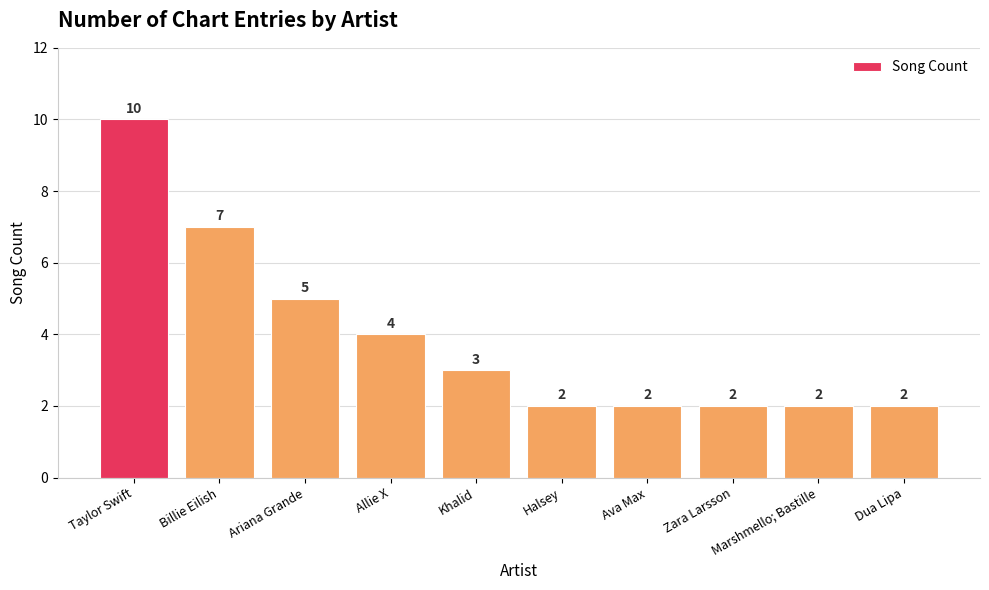

What is the difference between the values at Taylor Swift and Khalid?

7